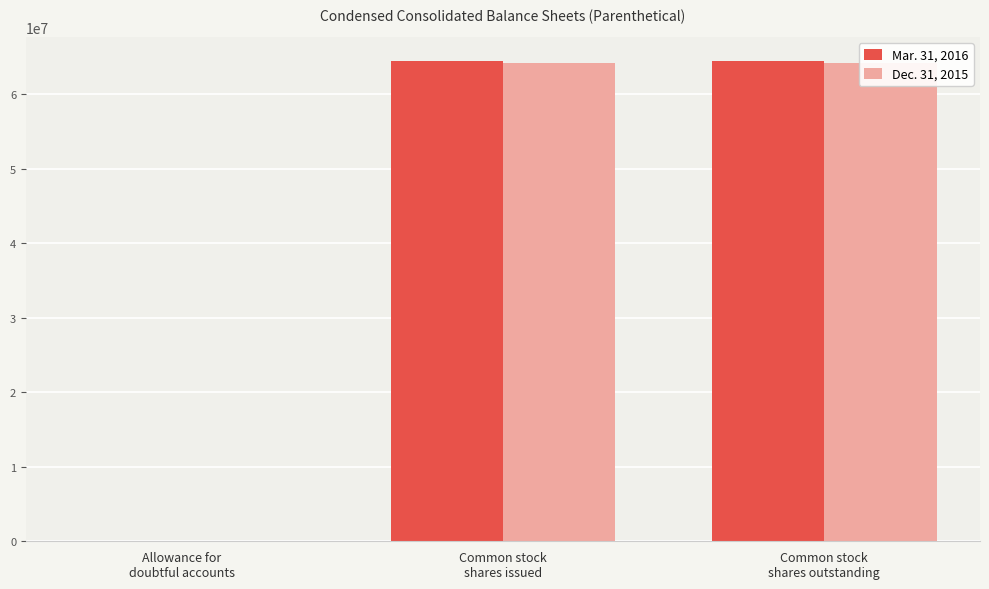

What is the greatest value displayed?

64426000